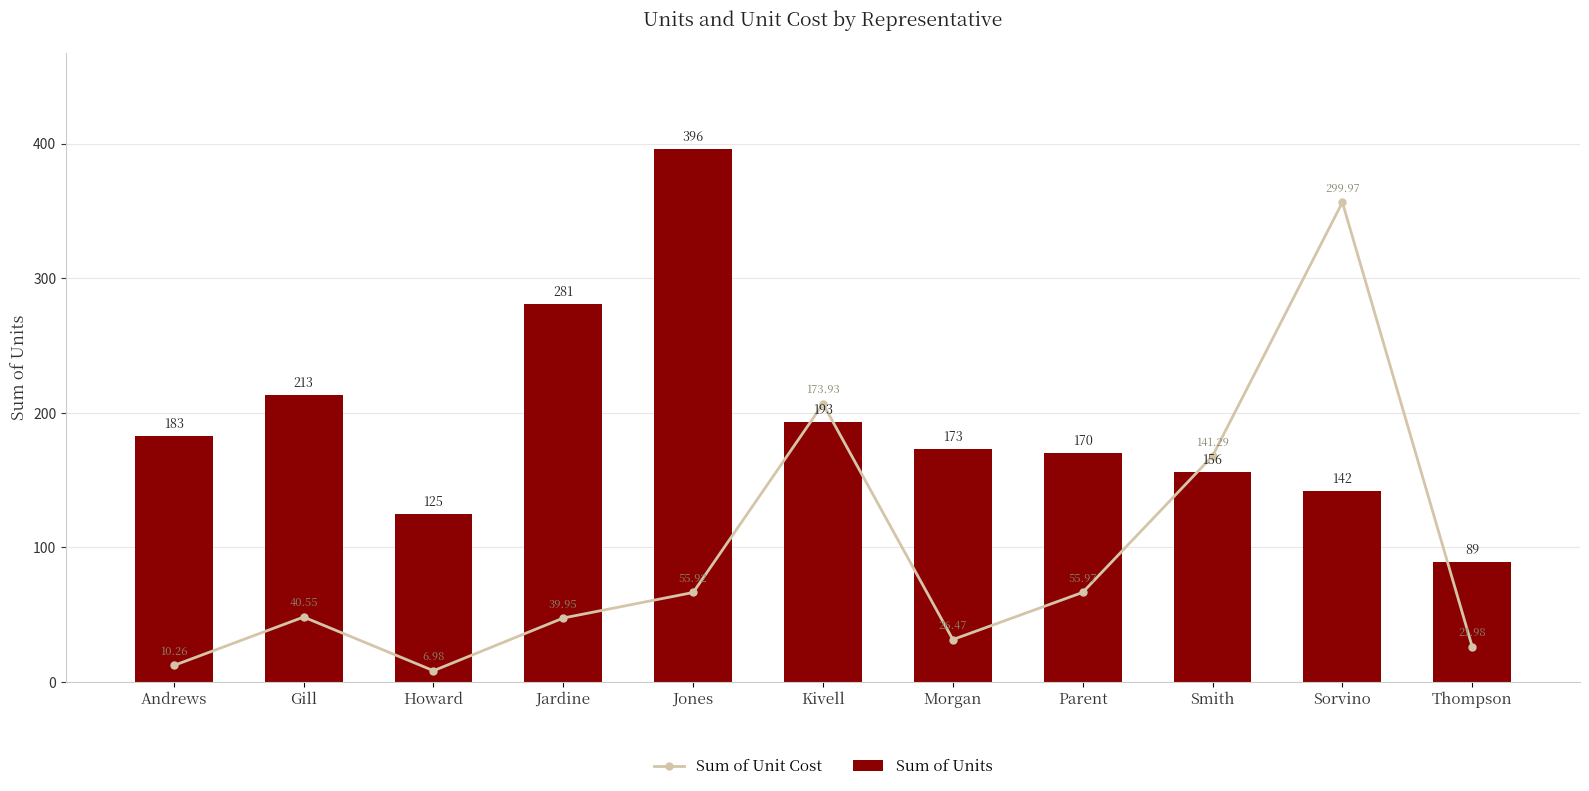

Reading right to left, list all the values displayed in this chart.

Sum of Unit Cost: 26.1	356.4	167.9	66.5	31.4	206.6	66.4	47.5	8.3	48.2	12.2
Sum of Units: 89.0	142.0	156.0	170.0	173.0	193.0	396.0	281.0	125.0	213.0	183.0